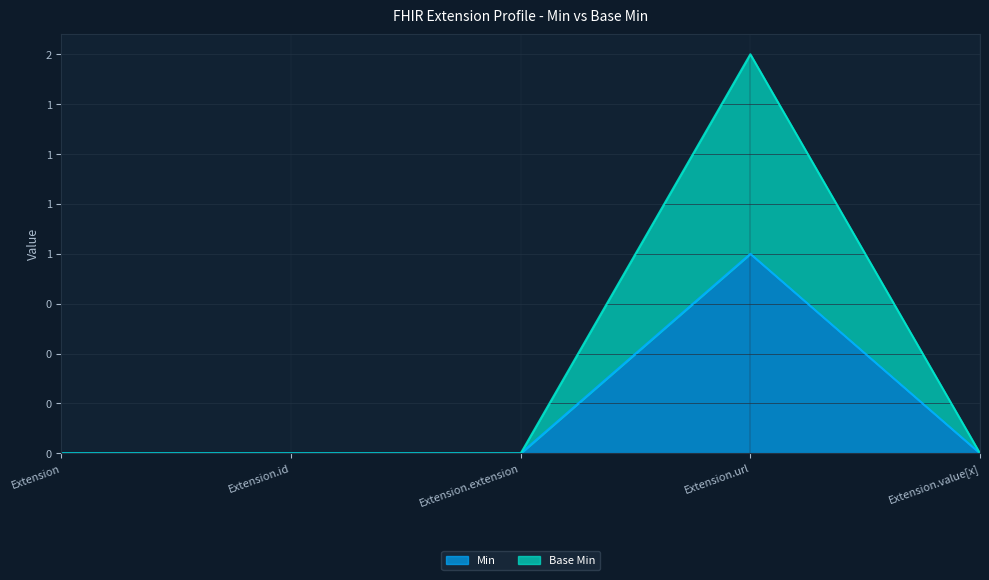

Where is Base Min nearest to the value 1?

Extension